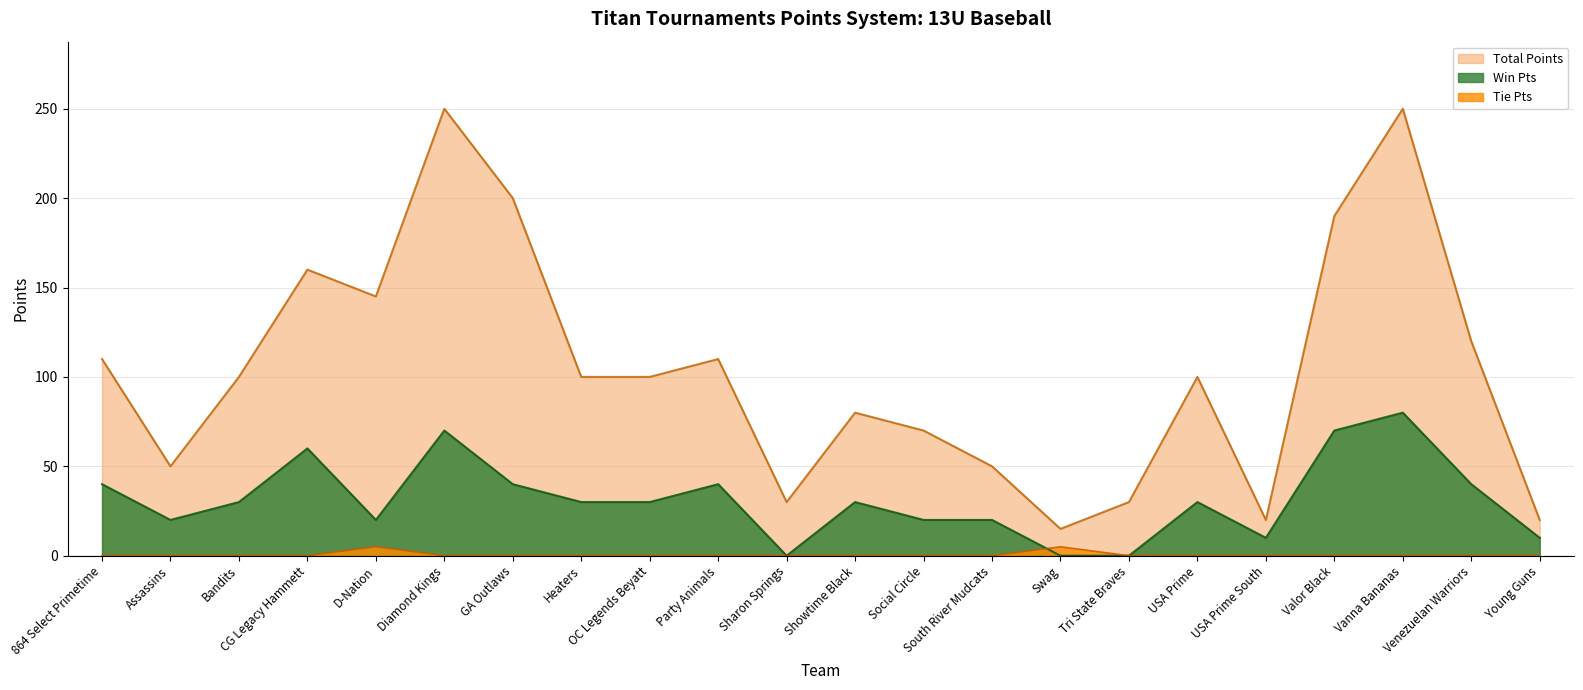

Which category has the lowest value in the Win Pts series?

Sharon Springs